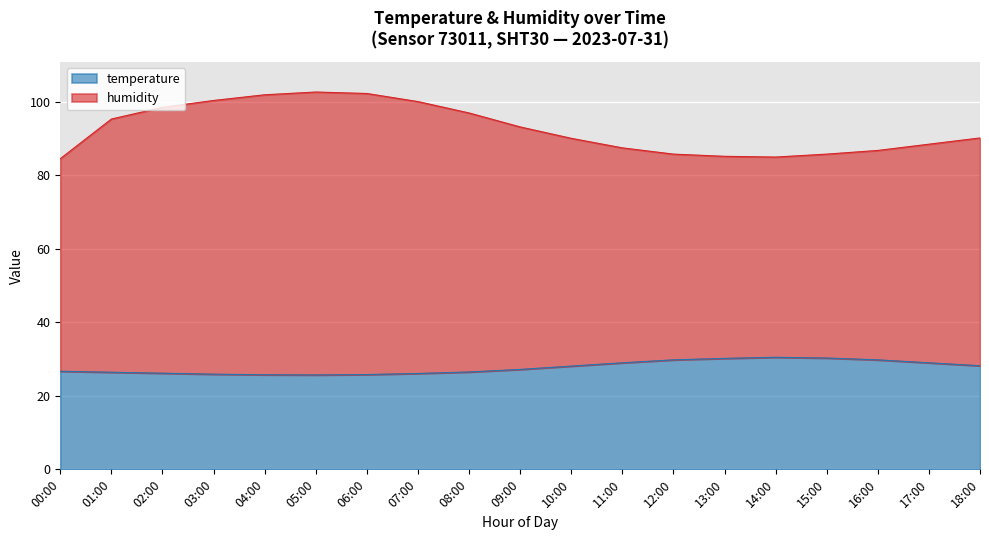

At 12:00, list the series in order from largest to smallest.

humidity, temperature